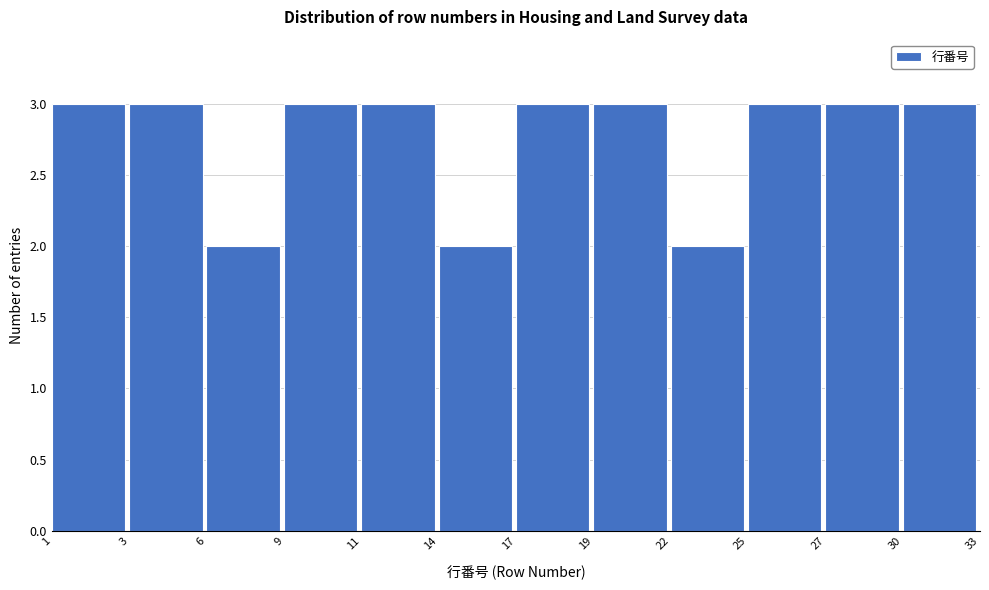

Reading left to right, list all the values displayed in this chart.

1=3	3=3	6=2	9=3	11=3	14=2	17=3	19=3	22=2	25=3	27=3	30=3